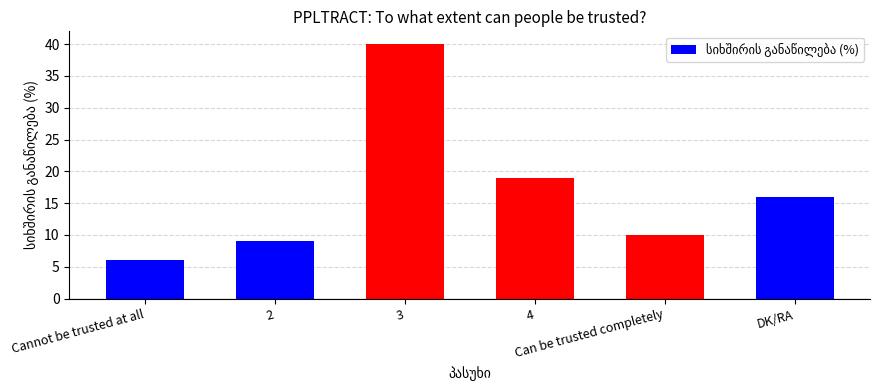

Reading left to right, transcribe all the data shown in this chart.

Cannot be trusted at all=6	2=9	3=40	4=19	Can be trusted completely=10	DK/RA=16